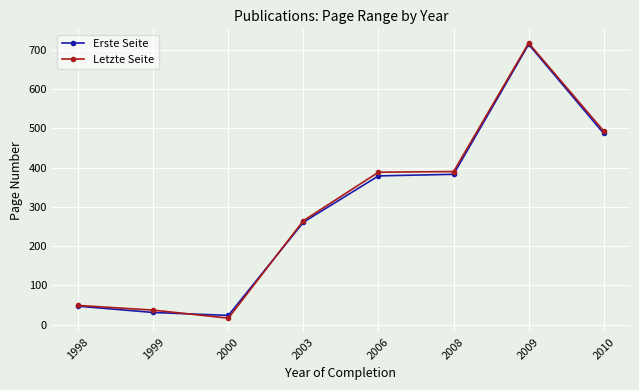

The value of Letzte Seite at 2003 is 265.0. True or false?

True